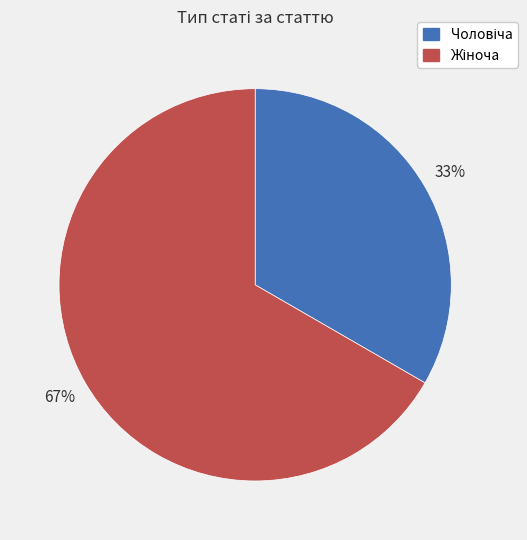

To the nearest percent, what is the average slice percentage?

50%